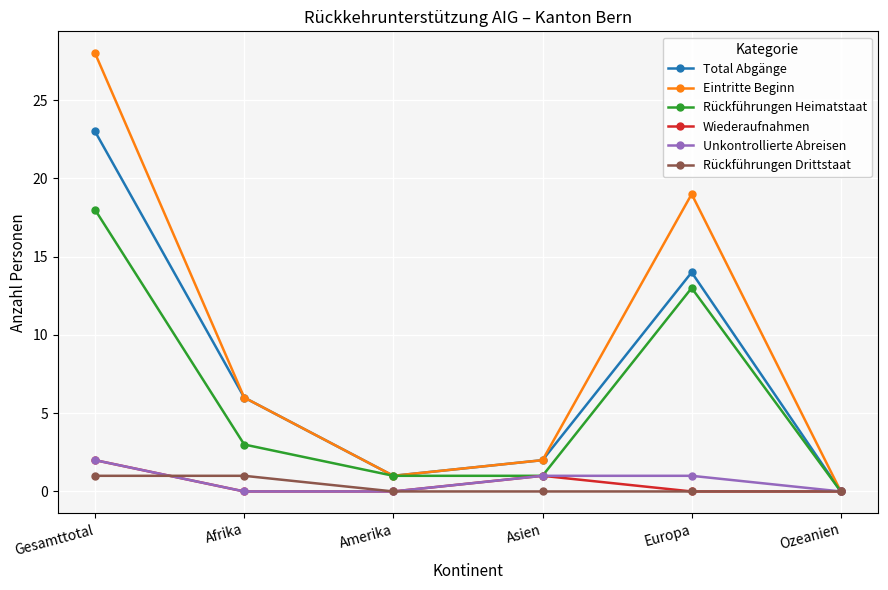

In Eintritte Beginn, how many points are lower than both neighbors (excluding endpoints)?

1